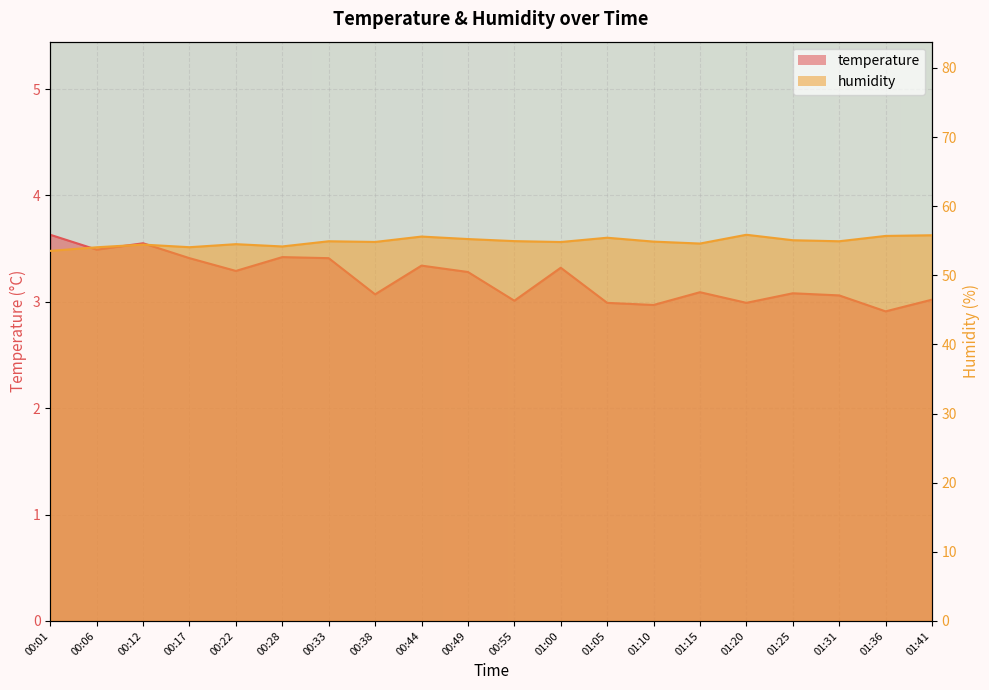

At how many categories does at least one series exceed 43?

20